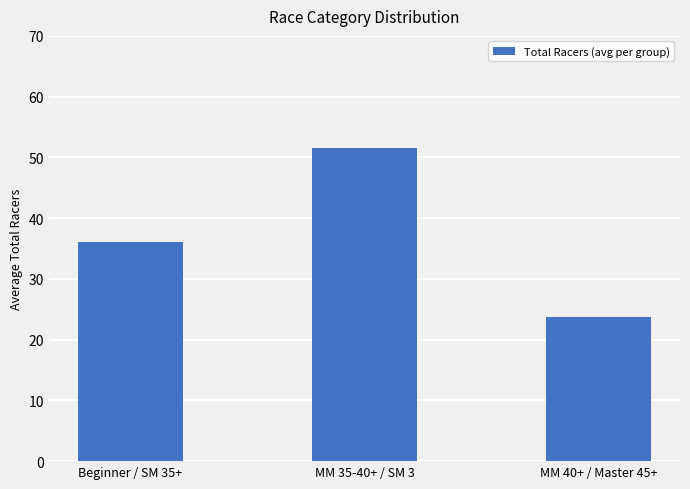

The value at Beginner / SM 35+ is 12.9. True or false?

False